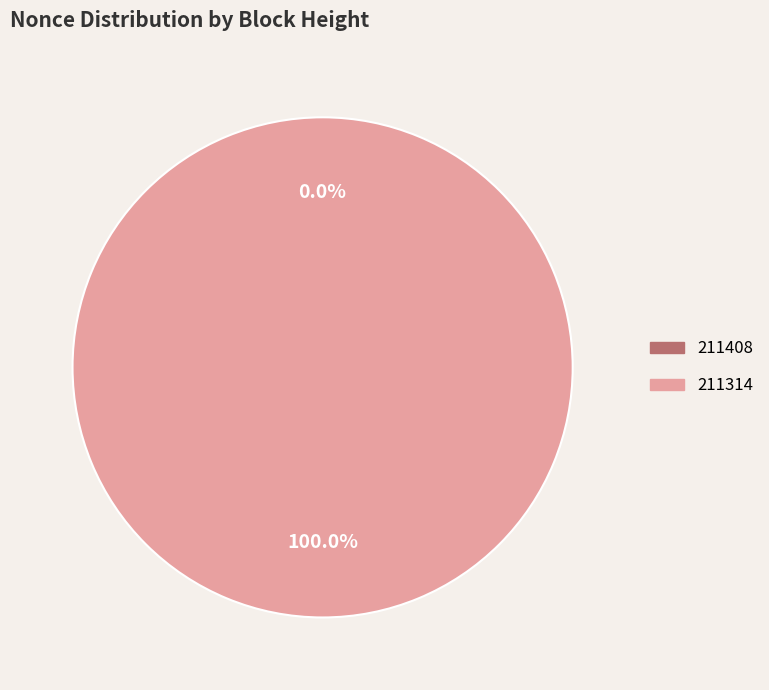

Do 211314 and 211408 together represent more than half of the pie?

Yes